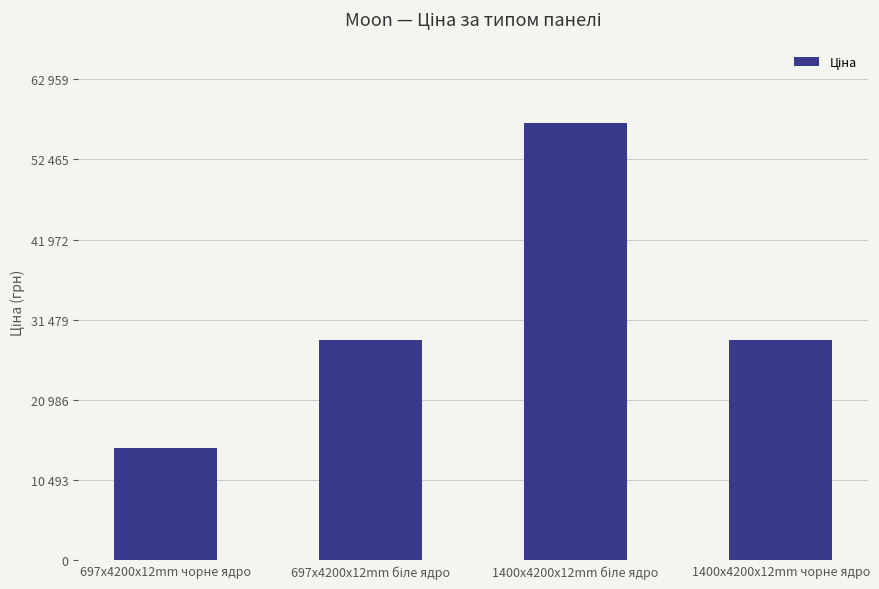

What is the sum of all values?

129597.2